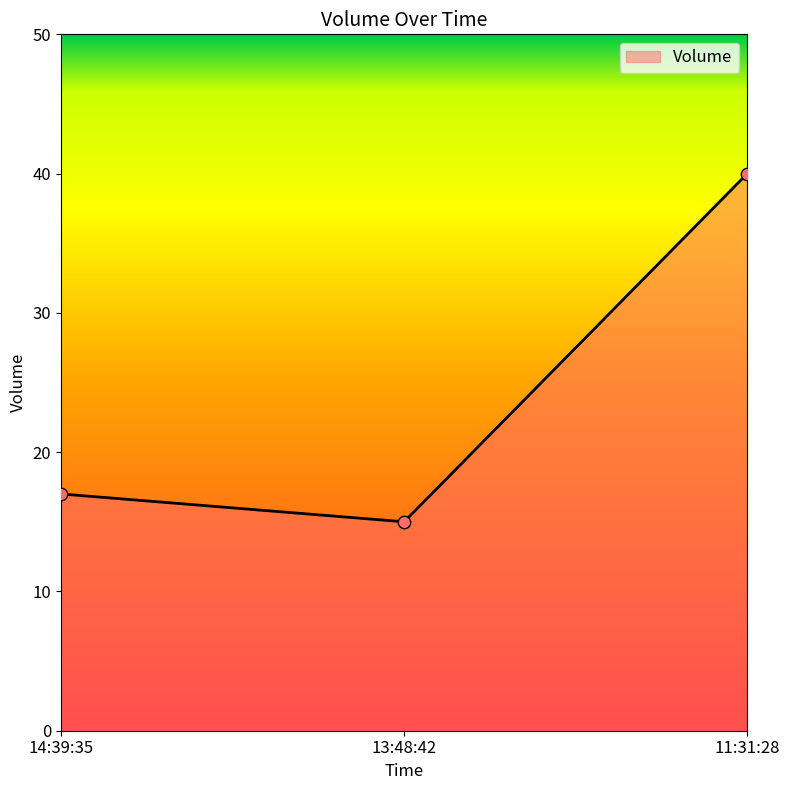

What is the change in value from 13:48:42 to 11:31:28?

+25